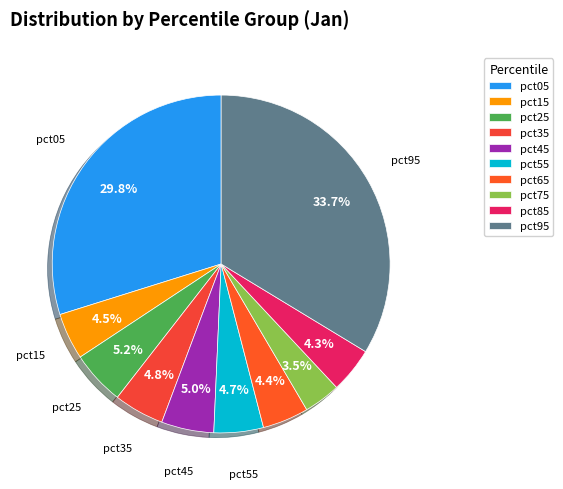

The pct05 slice represents 30% of the pie. True or false?

True